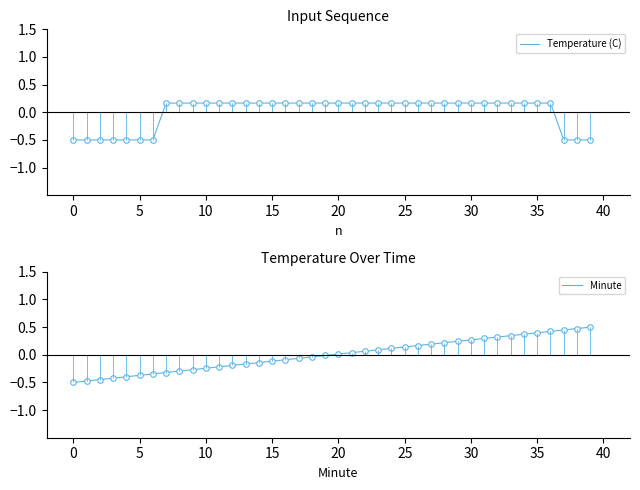

What is the value of the Temperature (C) point at the 12th from the left?

0.2